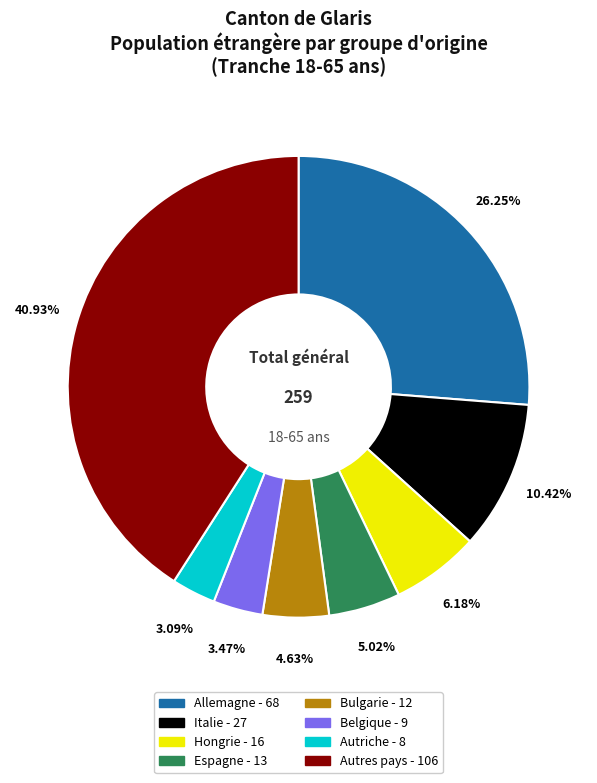

Is there any slice that represents more than half of the pie?

No